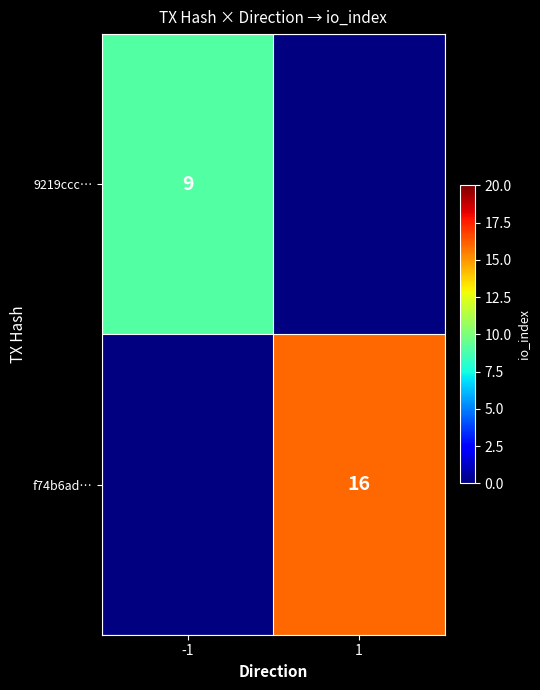

Is the value of f74b6ad… at 1 greater than the value of 9219ccc… at -1?

Yes